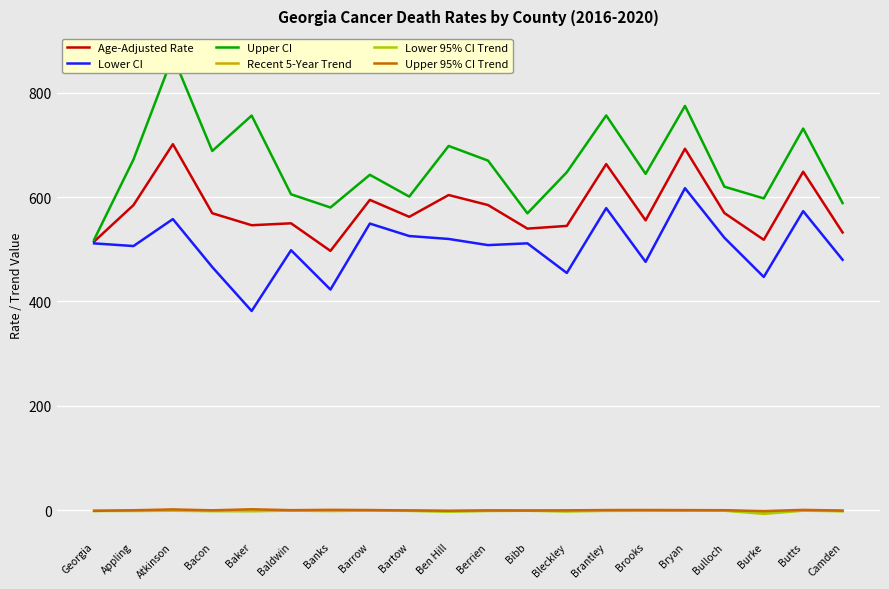

Which label corresponds to the smallest value in the chart?

Burke